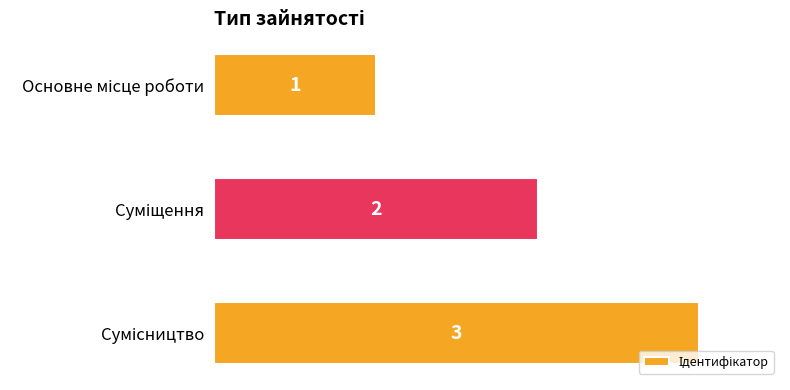

How many values are between 1 and 3?

3